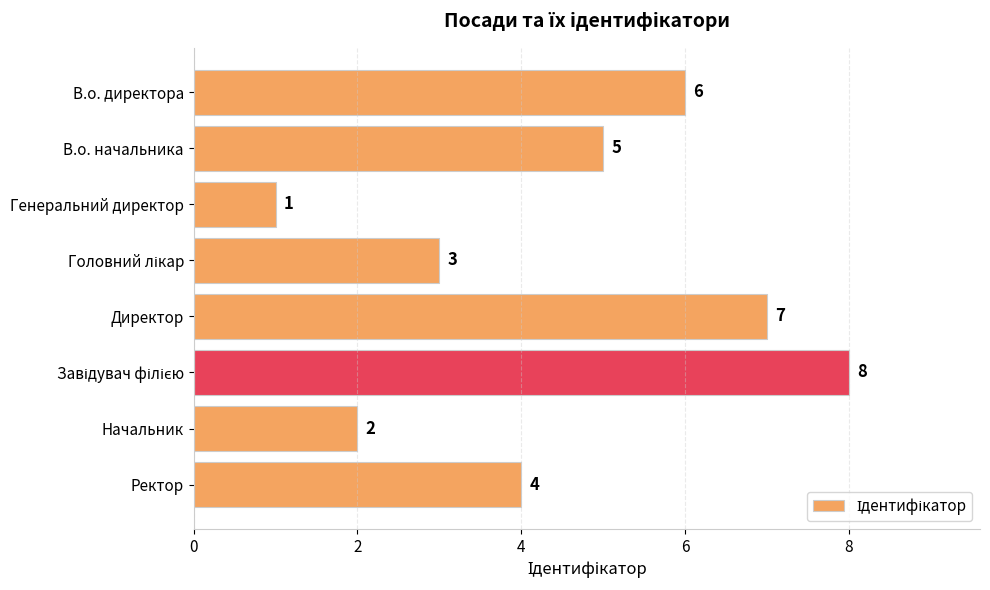

Between Генеральний директор and Начальник, which is larger?

Начальник